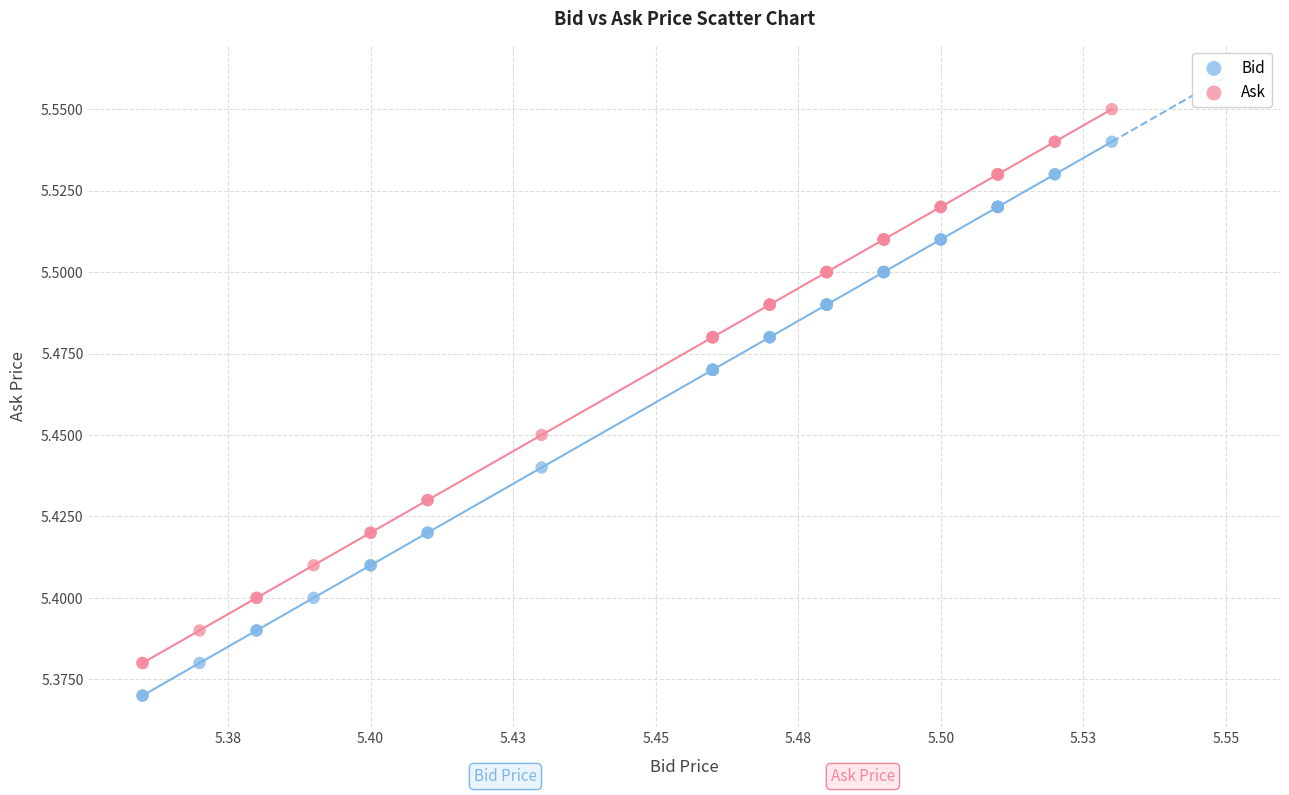

Which series reaches the maximum Y coordinate?

Ask